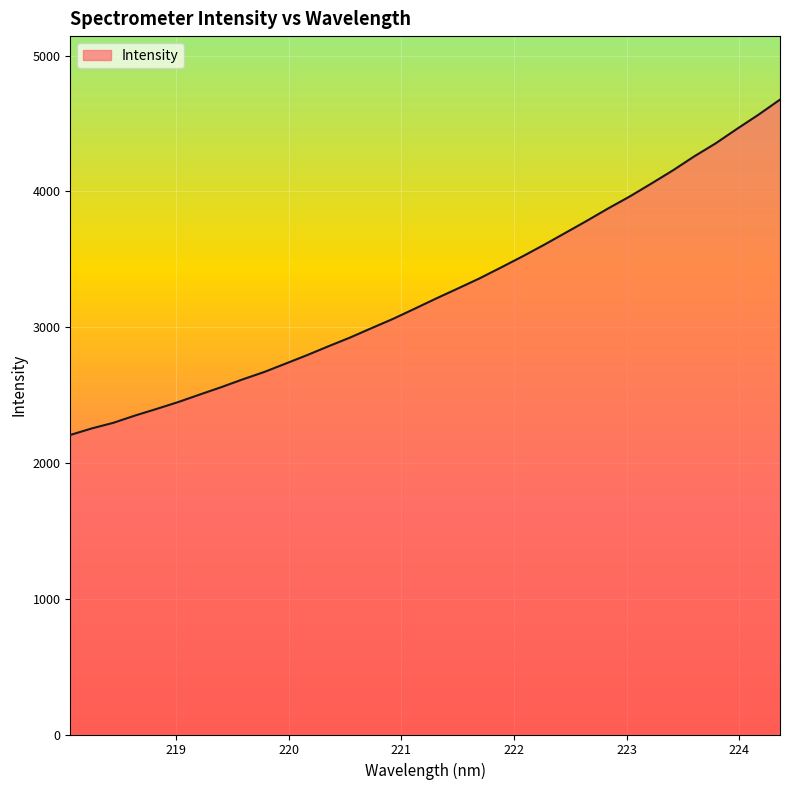

How many categories are shown in the chart?

34